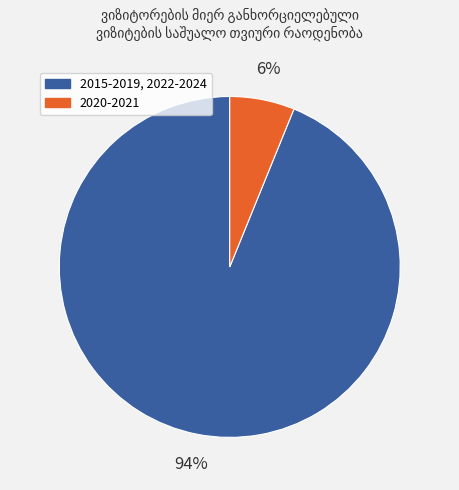

To the nearest percent, what is the average slice percentage?

50%